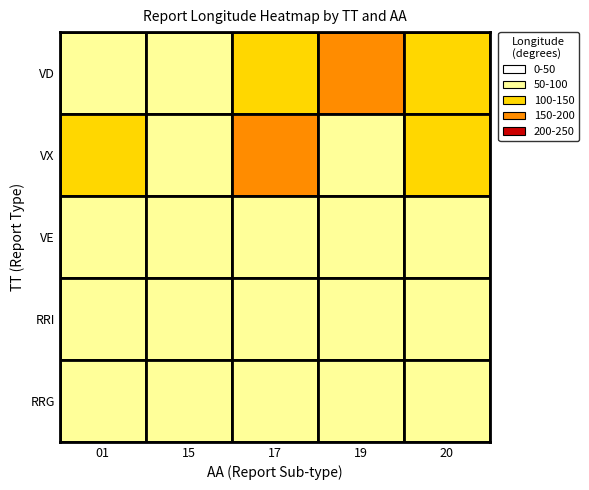

What is the difference between the maximum and minimum values in the SN_VD series?

79.6